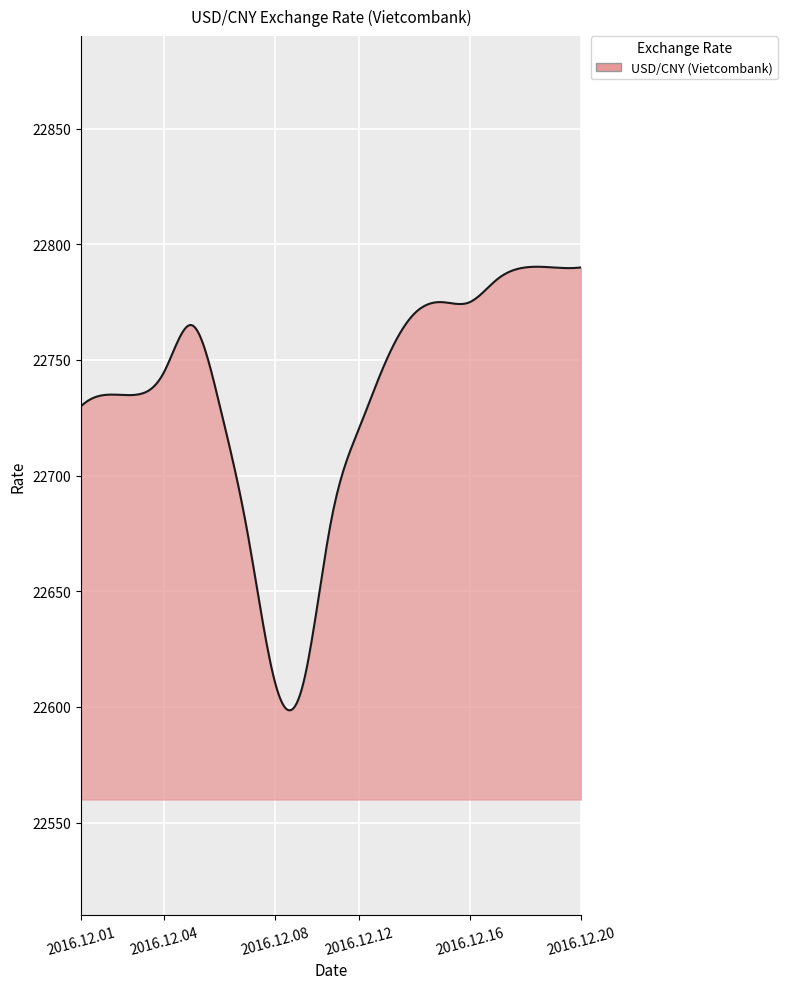

Does the chart have visible grid lines?

Yes